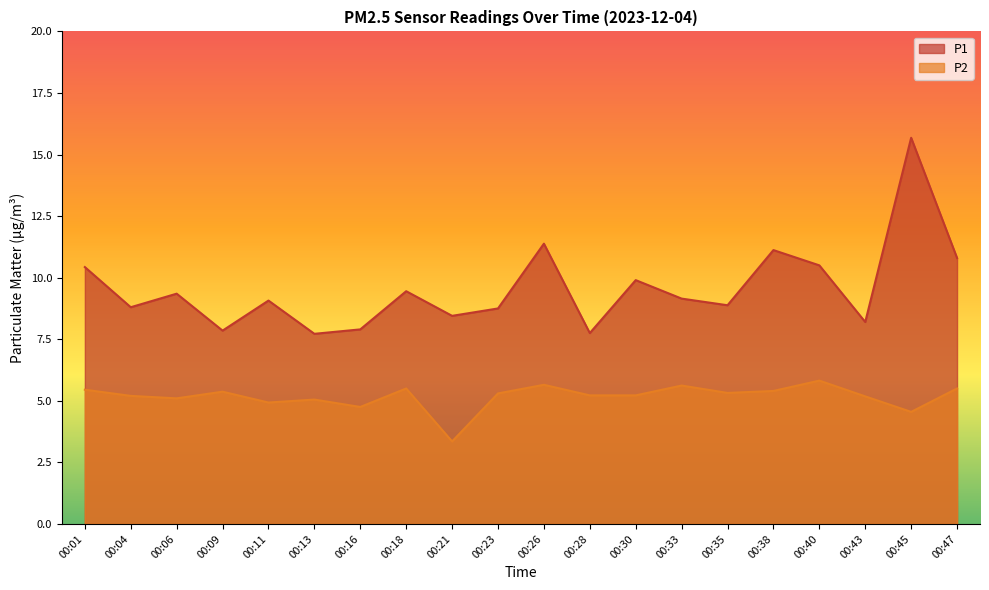

The value of P2 at 00:47 is 3.6. True or false?

False